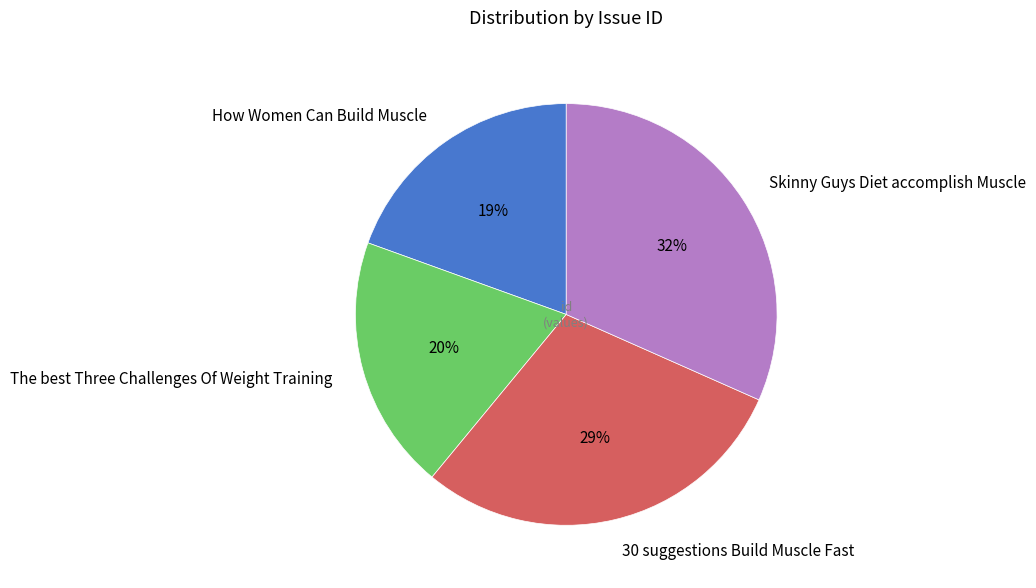

What percentage is the How Women Can Build Muscle slice, to the nearest percent?

19%